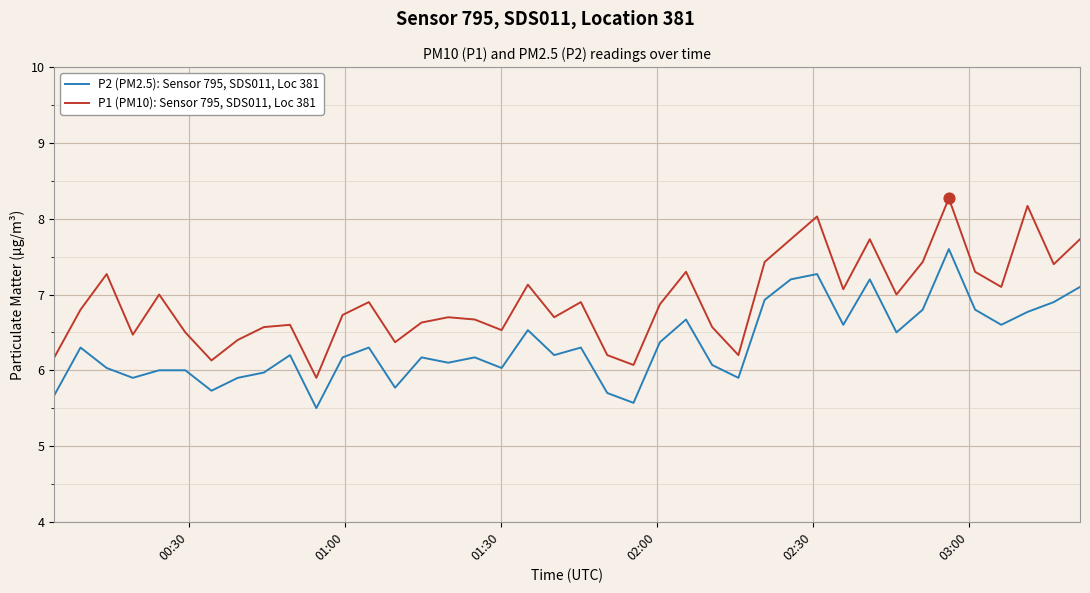

True or false: P1 (PM10): Sensor 795, SDS011, Loc 381 and P2 (PM2.5): Sensor 795, SDS011, Loc 381 intersect in this chart.

False